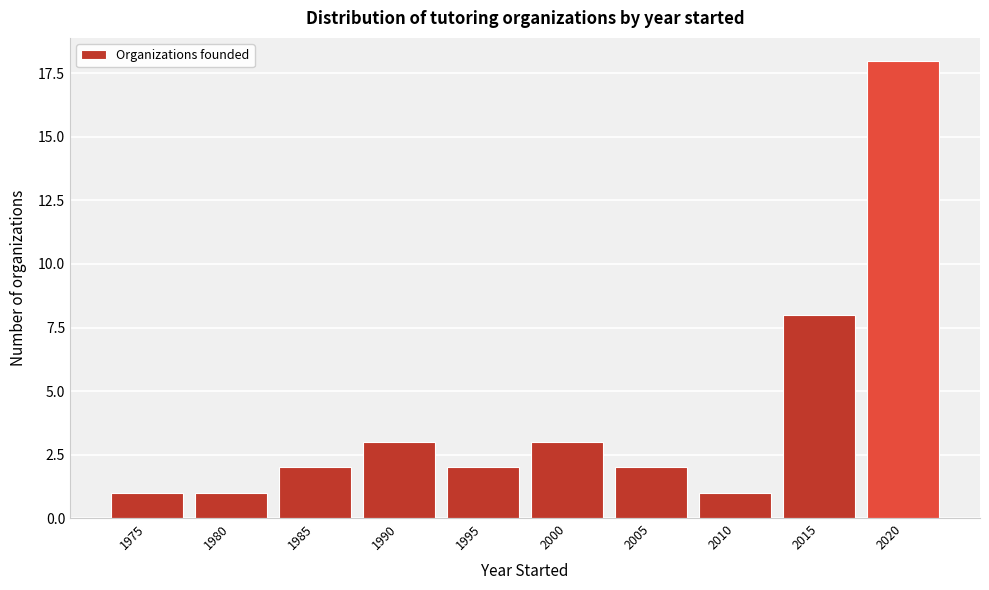

Reading left to right, what are all the values shown in this chart?

1975=1	1980=1	1985=2	1990=3	1995=2	2000=3	2005=2	2010=1	2015=8	2020=18